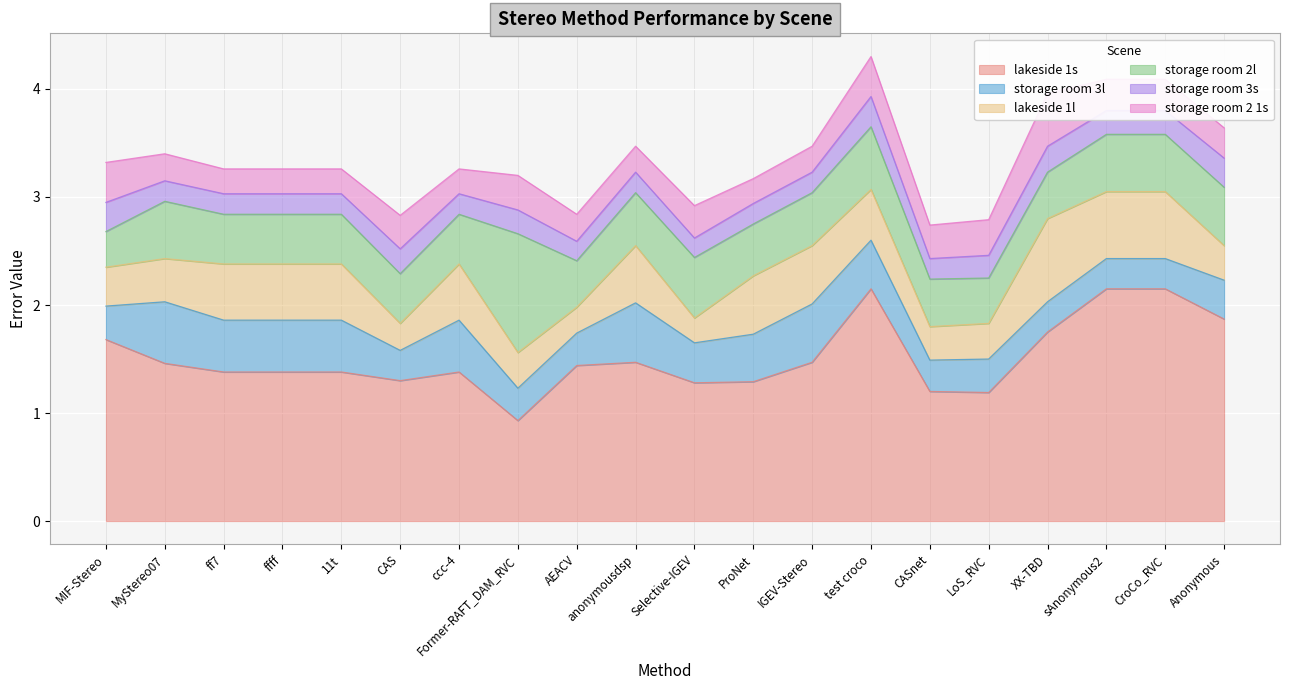

What is the approximate value of storage room 2 1s at Anonymous?

0.3